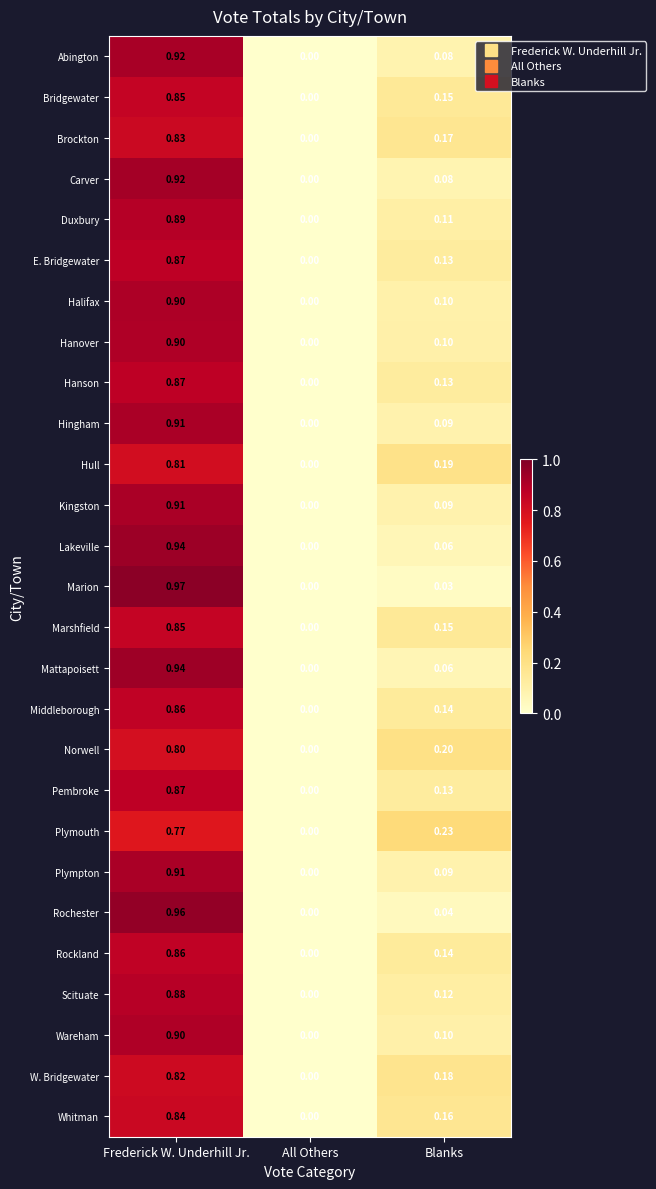

Which series has the widest spread of values?

Marion